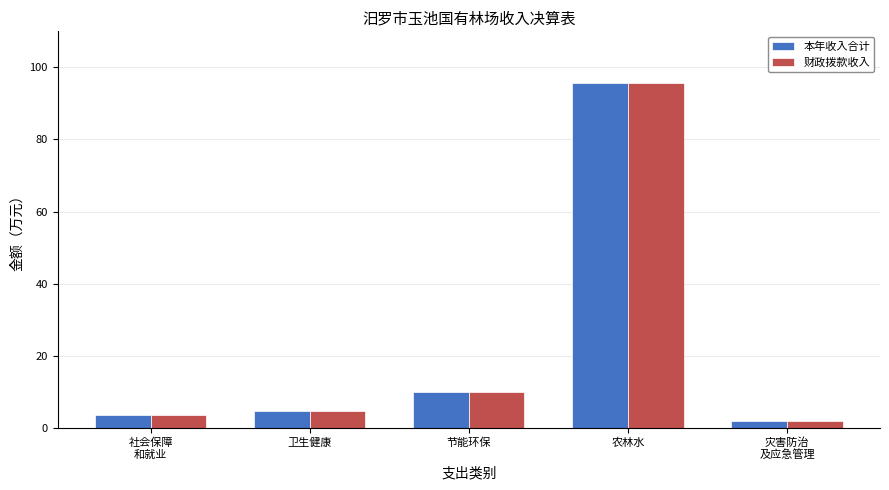

Are the bars horizontal?

No